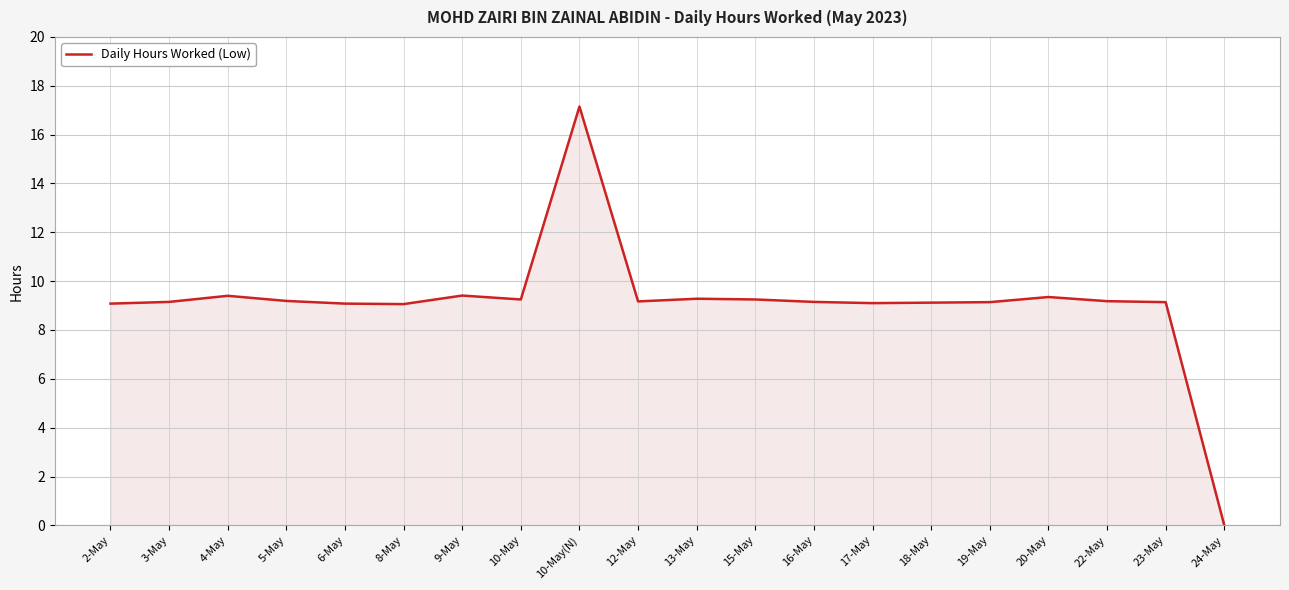

What is the sum of all values?

182.7